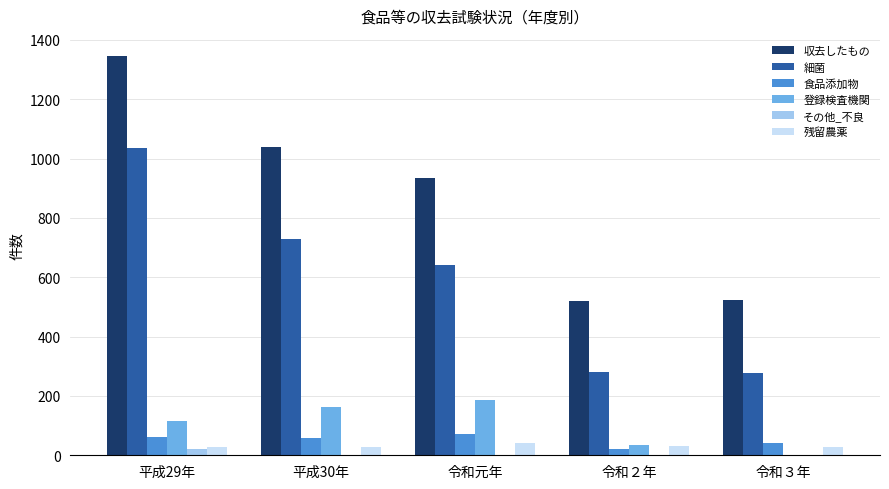

Count the number of data series in this chart.

6